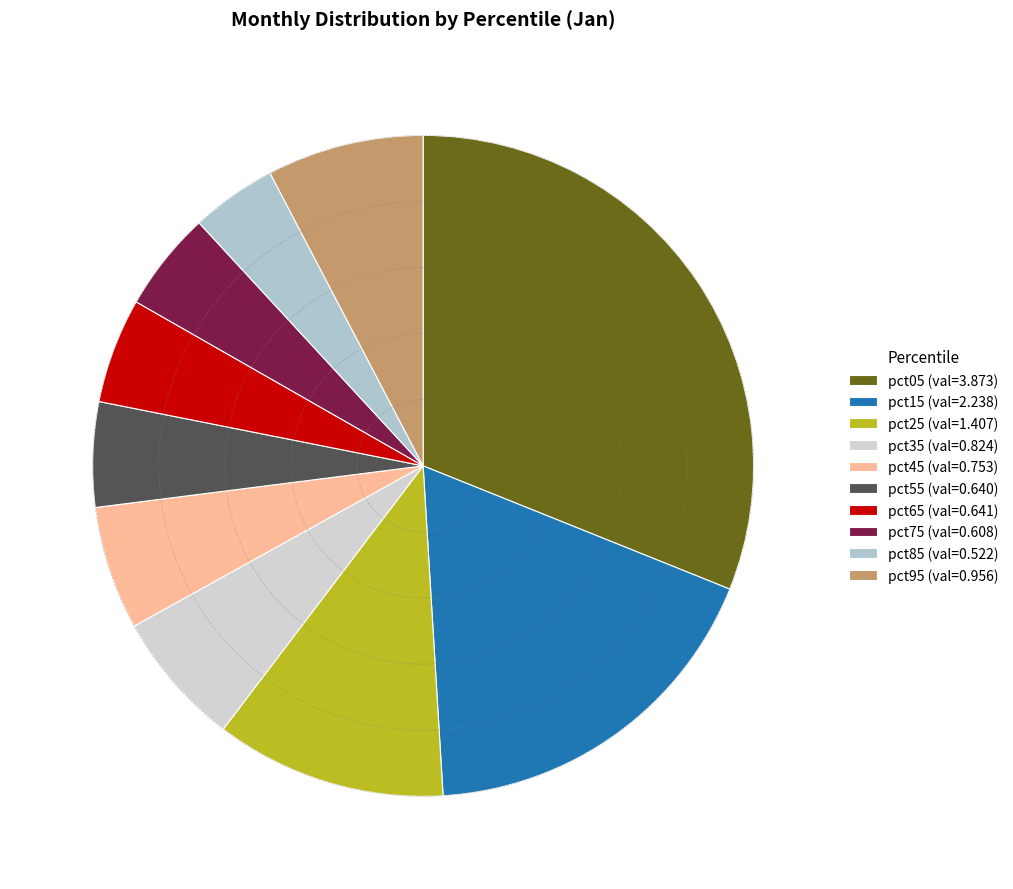

Is it true that pct25 is 11% of the pie?

True